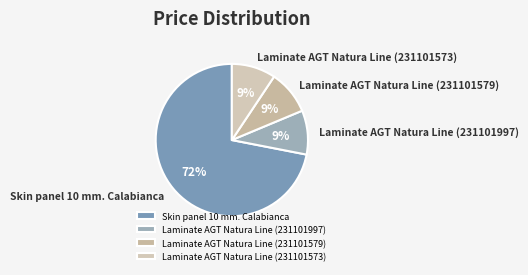

Which slice is the largest?

Skin panel 10 mm. Calabianca